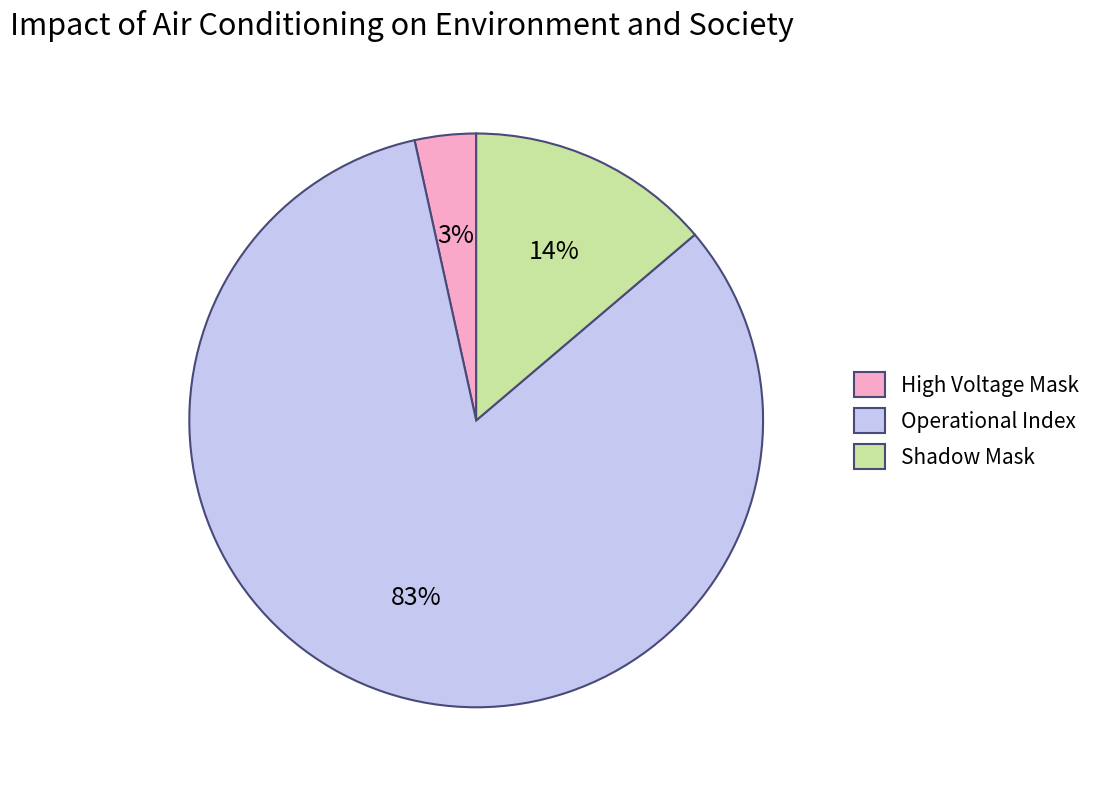

To the nearest percent, what is the combined percentage of High Voltage Mask and Operational Index?

86%